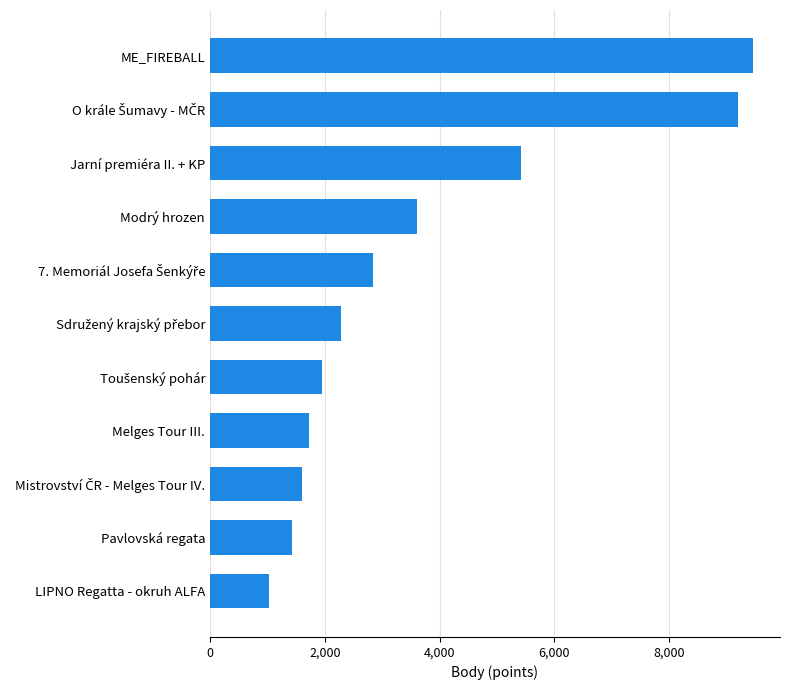

At which label is the value closest to 5245?

Jarní premiéra II. + KP